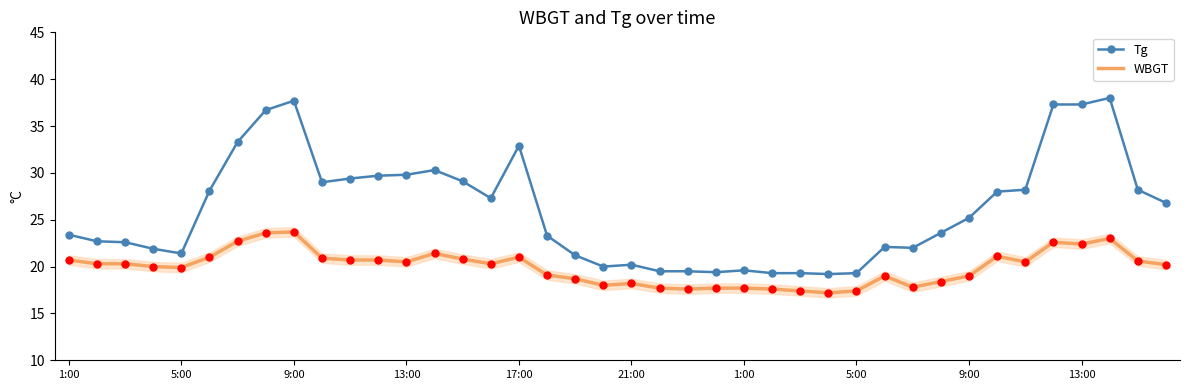

Which series has the largest total across all categories?

Tg